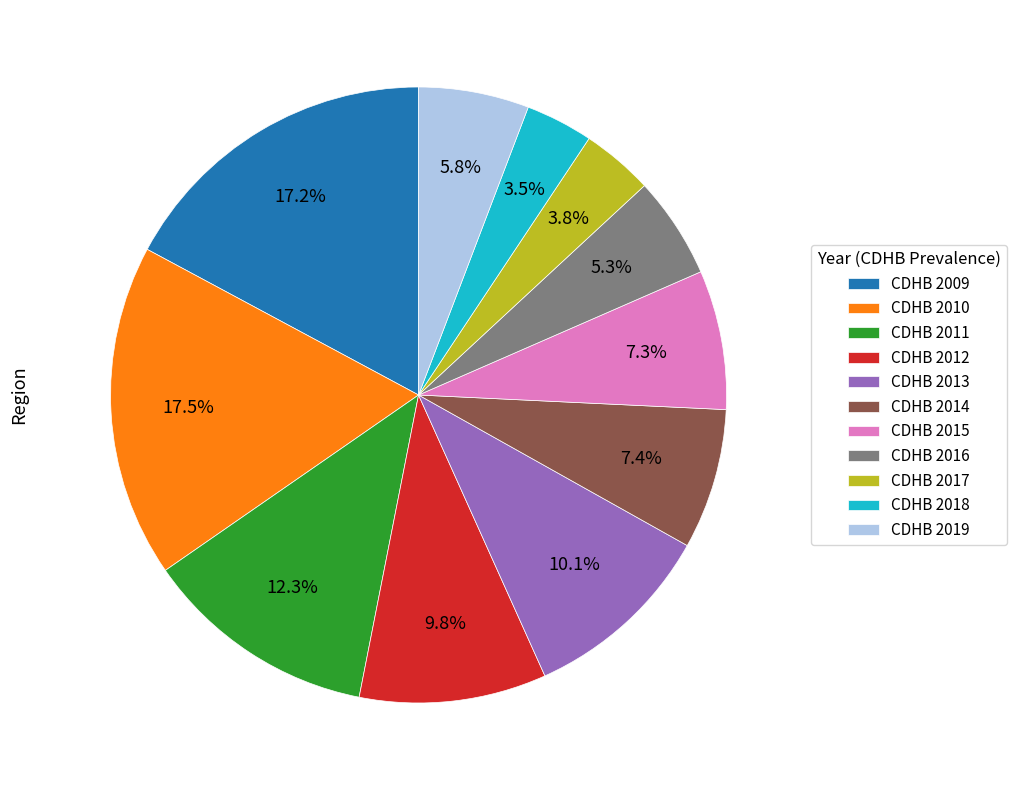

Does any single category account for the majority?

No